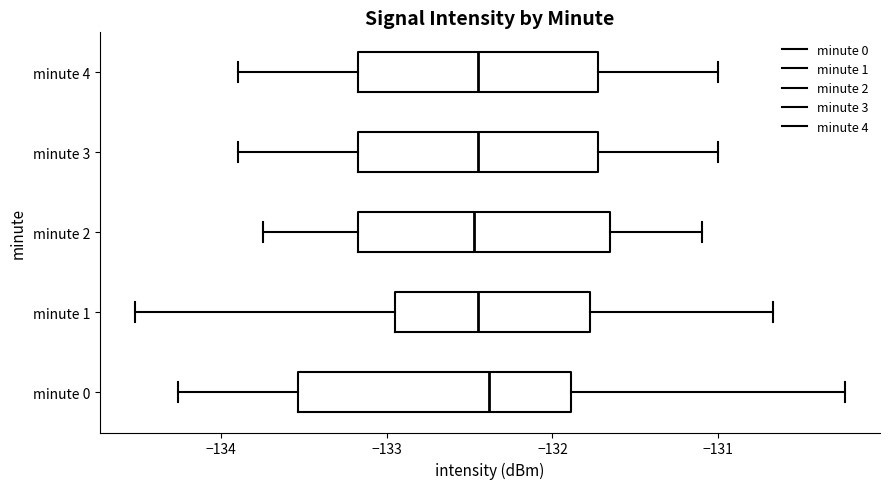

Reading bottom to top, transcribe this box plot: for each box, give where its median line is, the range the box spans, and where its two whiskers end, as read against the x-axis. The values are not printed on the chart, so give them approximately, as read against the axis.

minute 0: median -132.4, box -133.5 to -131.9, whiskers -134.3 to -130.2
minute 1: median -132.4, box -133.0 to -131.8, whiskers -134.5 to -130.7
minute 2: median -132.5, box -133.2 to -131.6, whiskers -133.7 to -131.1
minute 3: median -132.4, box -133.2 to -131.7, whiskers -133.9 to -131.0
minute 4: median -132.4, box -133.2 to -131.7, whiskers -133.9 to -131.0